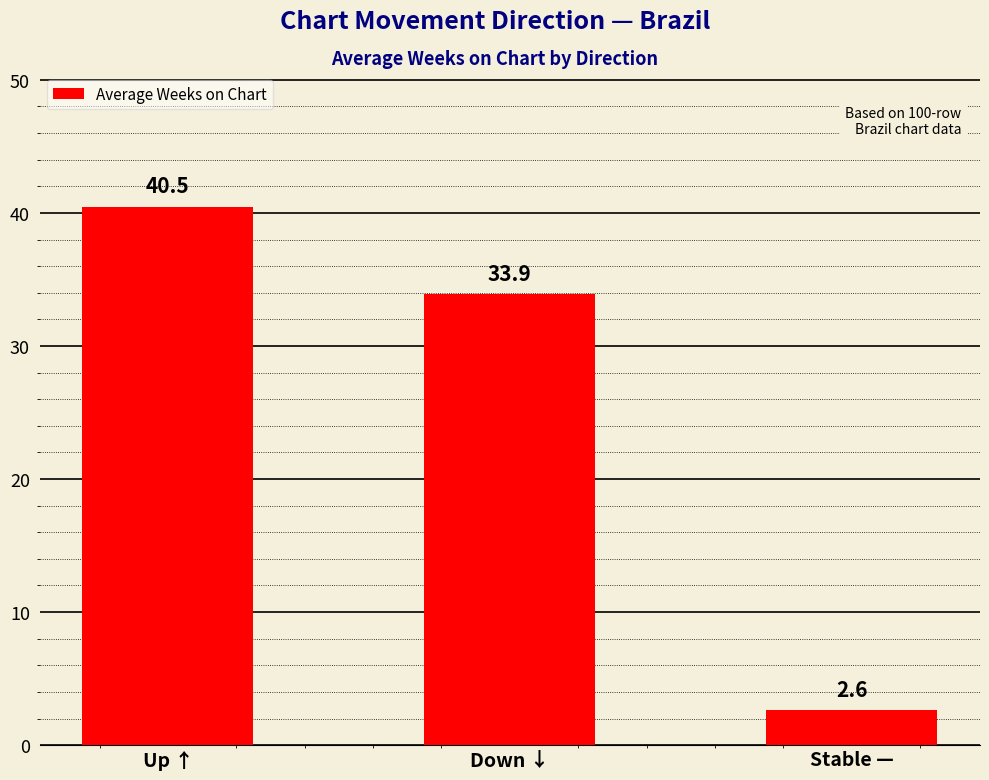

The value at Down ↓ is 60.6. True or false?

False